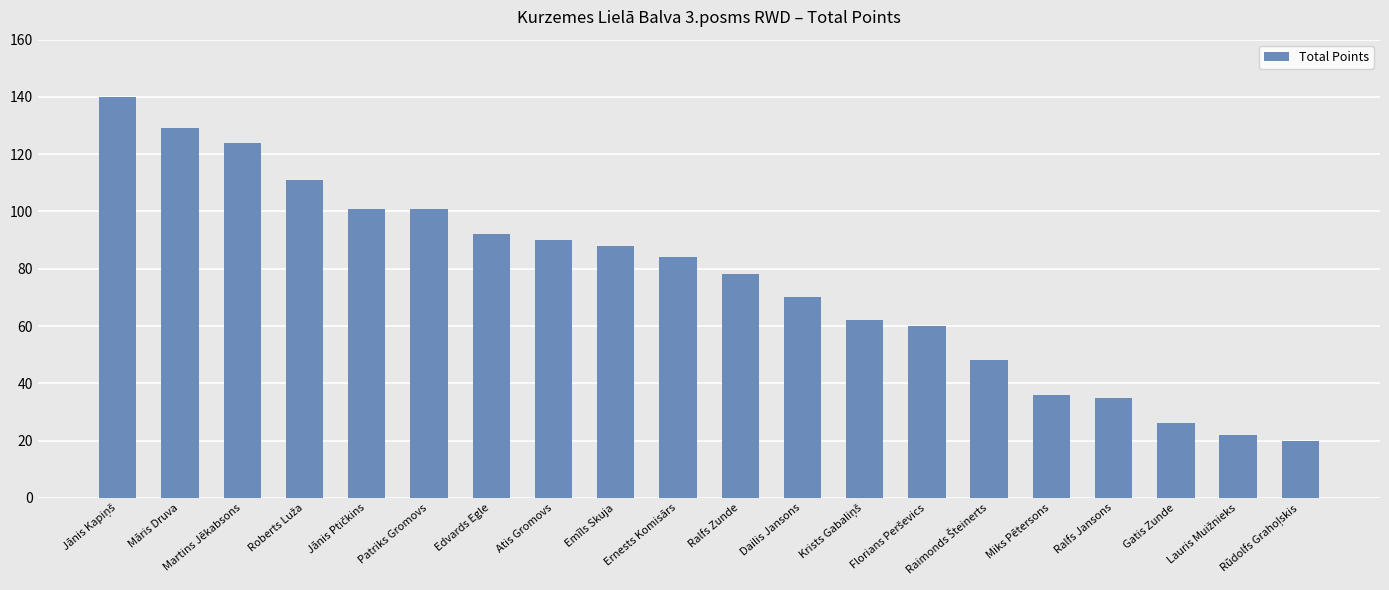

What value does the data have at Edvards Egle, to the nearest 5?

90